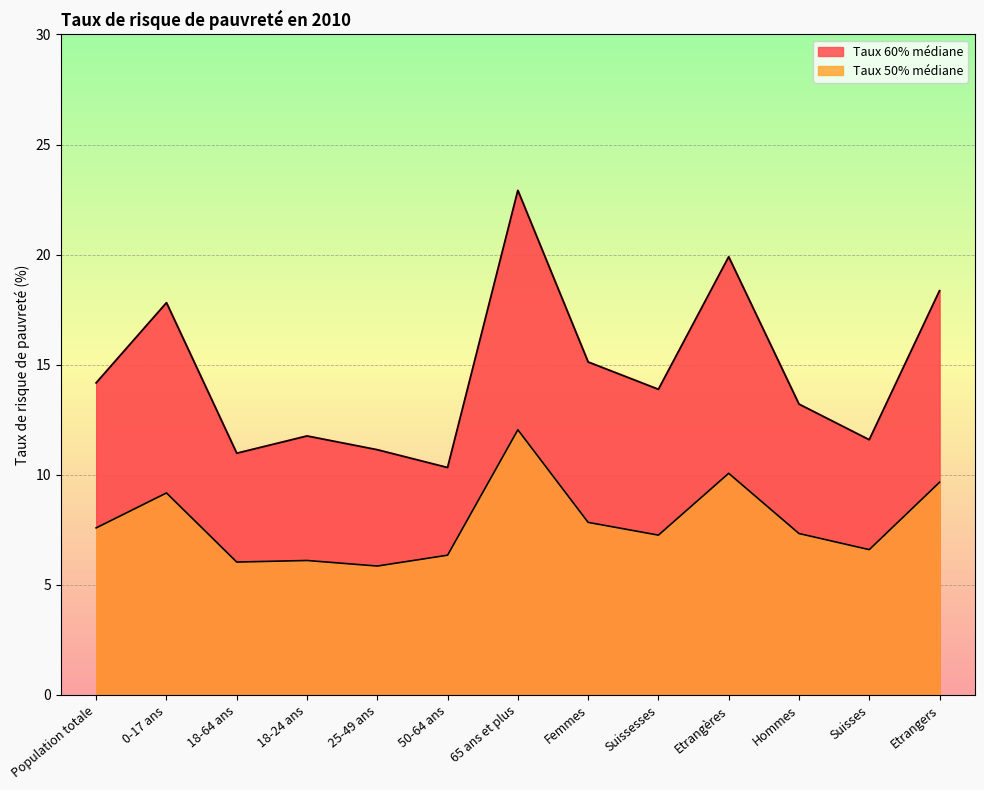

How many categories are shown in the chart?

13